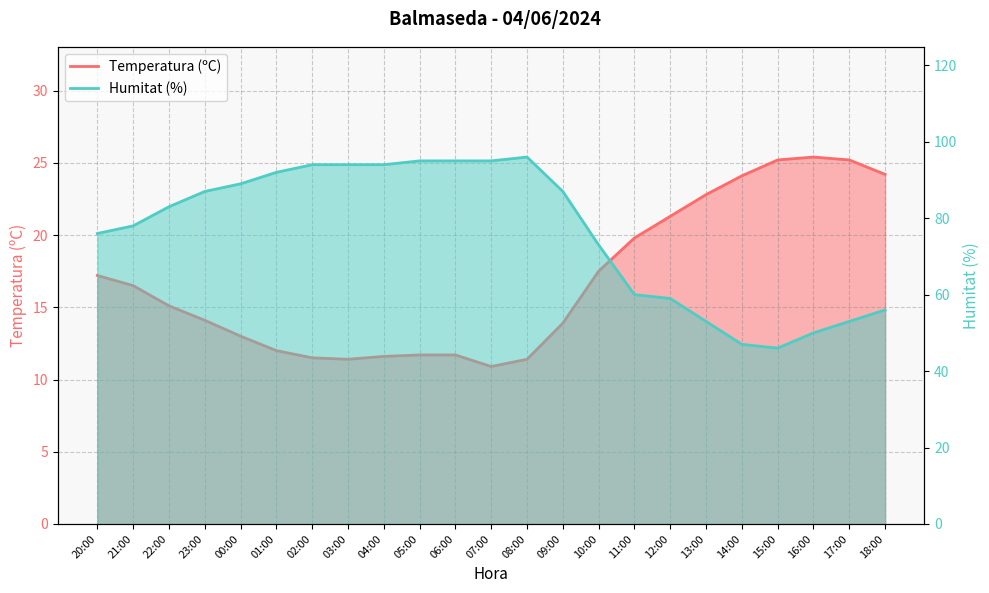

Where is Humitat (%) nearest to the value 71?

10:00